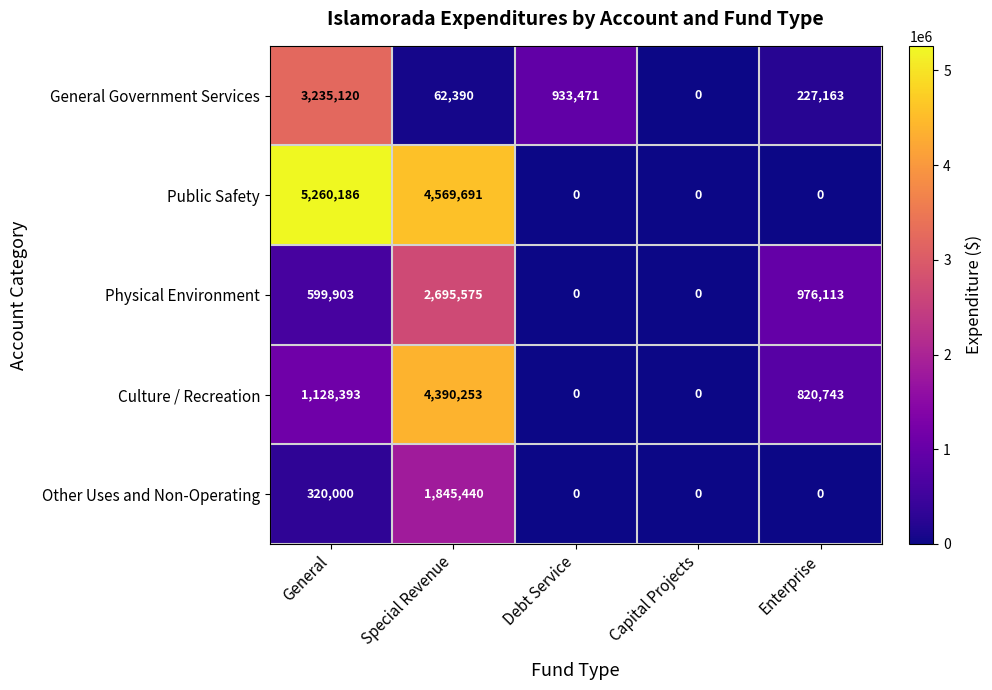

Where is General Government Services nearest to the value 1617560?

Debt Service